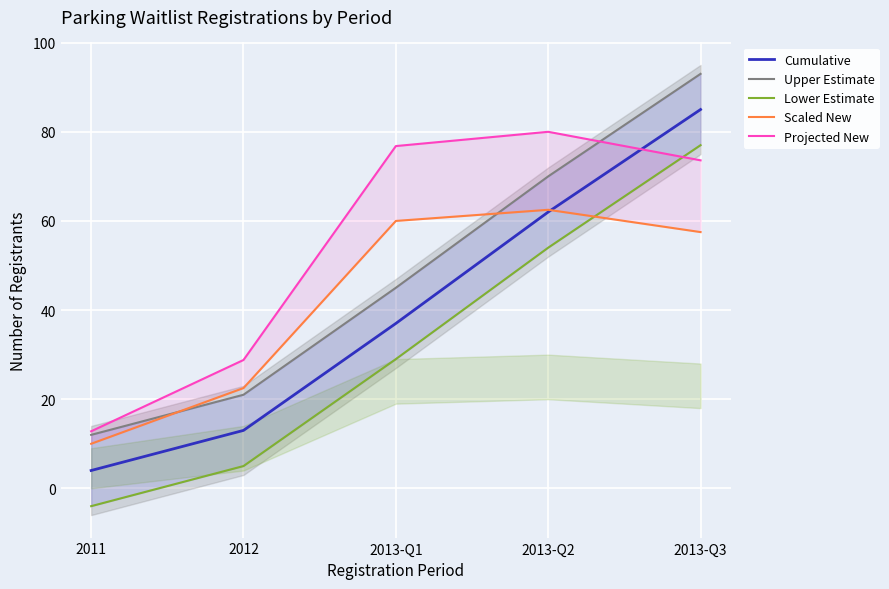

What is the value of the Projected New point at the 3rd from the left?

76.8